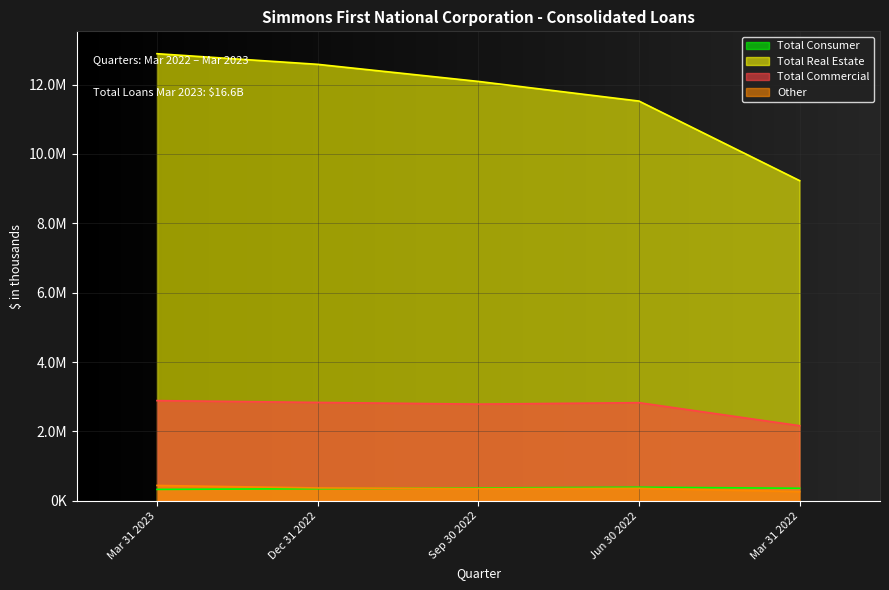

What are all the series names shown in the legend?

Total Consumer, Total Real Estate, Total Commercial, Other